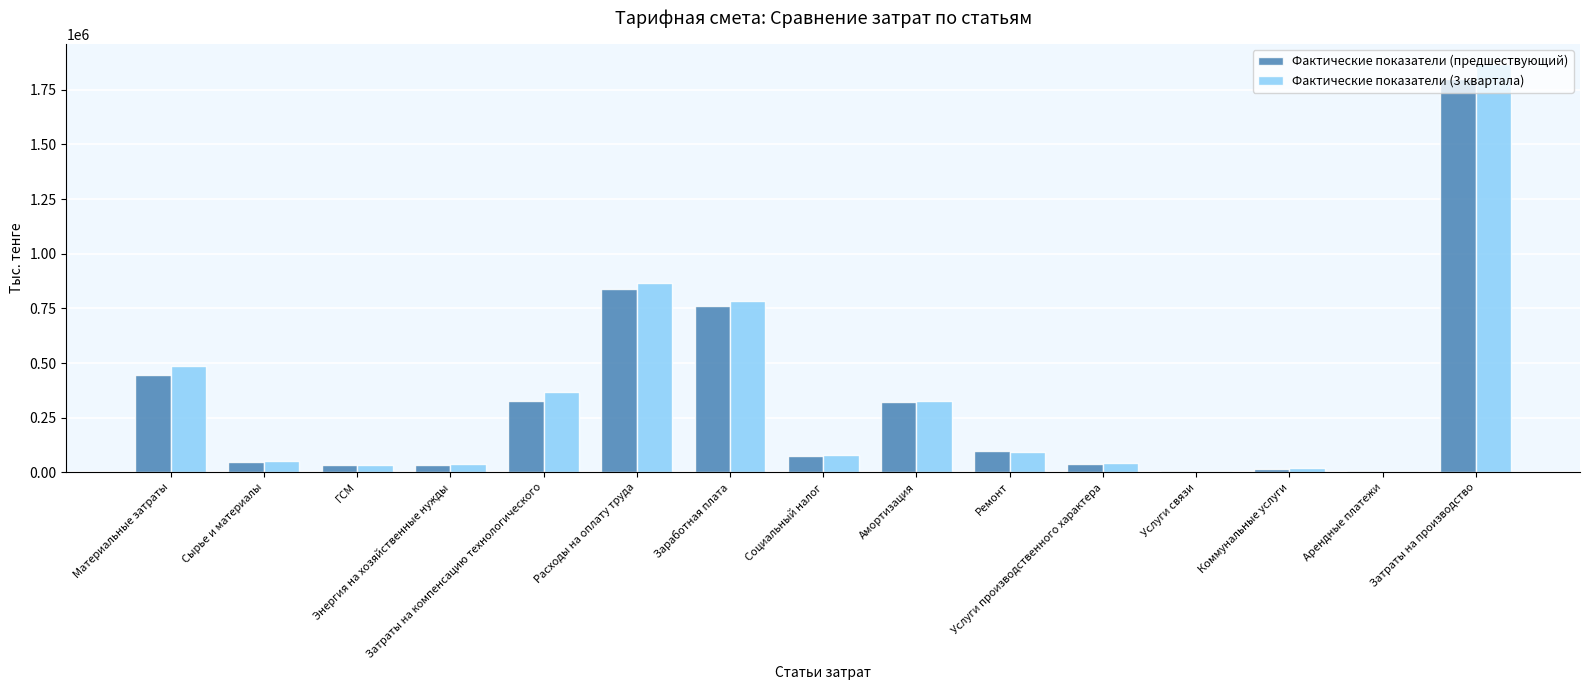

How many values in the Фактические показатели (предшествующий) series are below 76474?

7